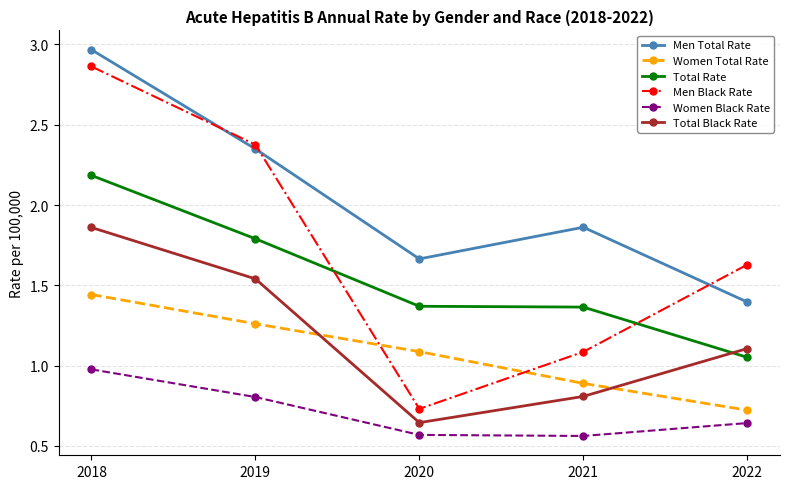

Which series has the largest range (max minus min)?

Men Black Rate